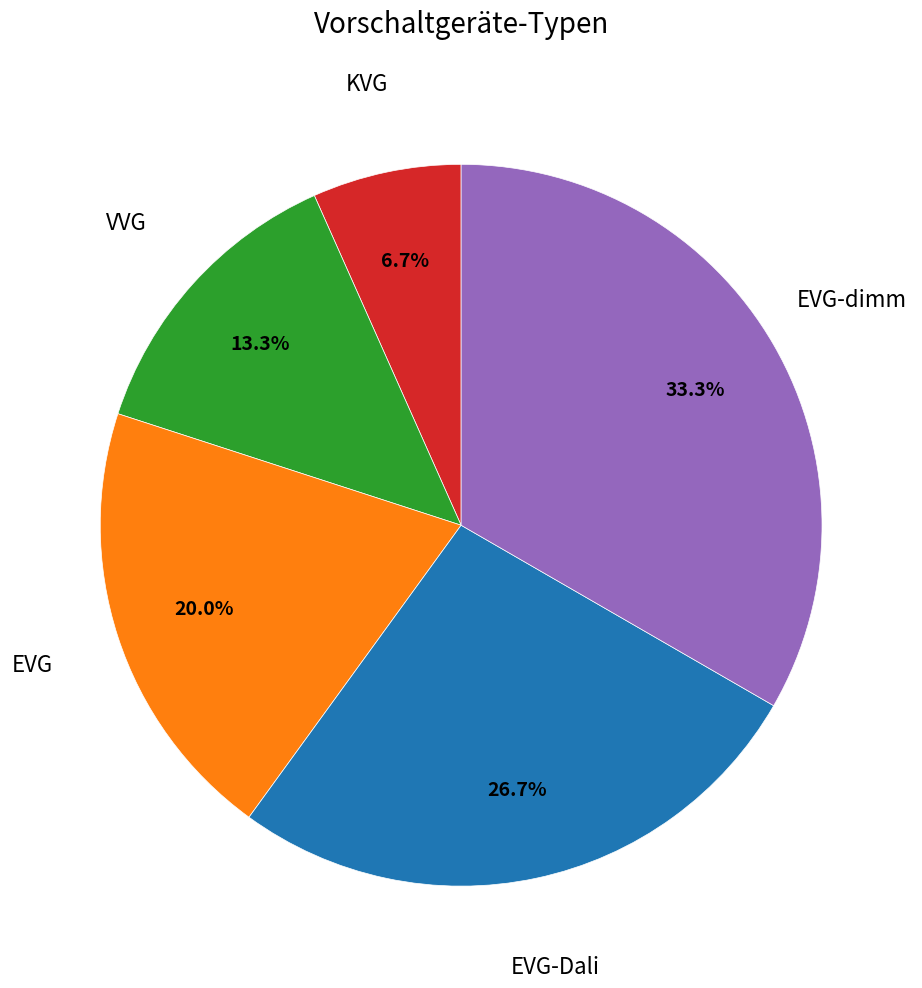

Is there a majority slice in this chart?

No